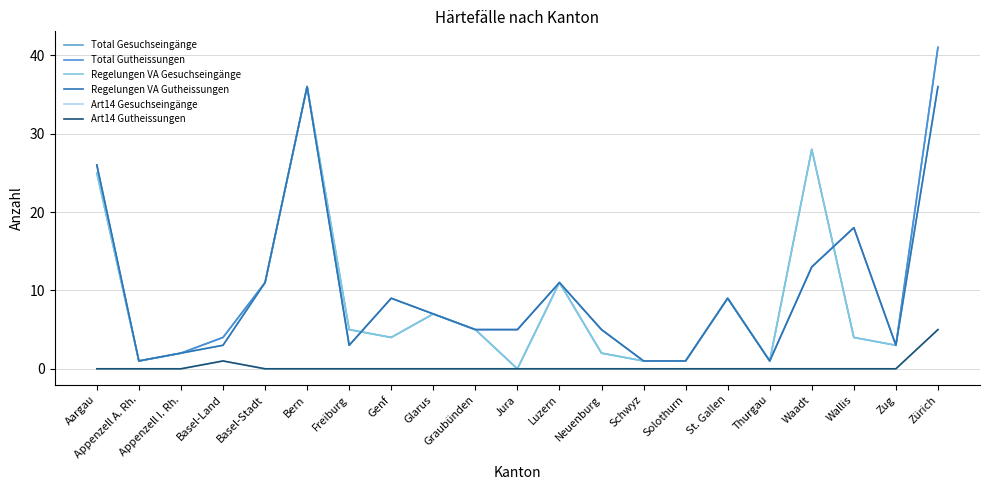

What is the label of the 5th point from the right?

Thurgau